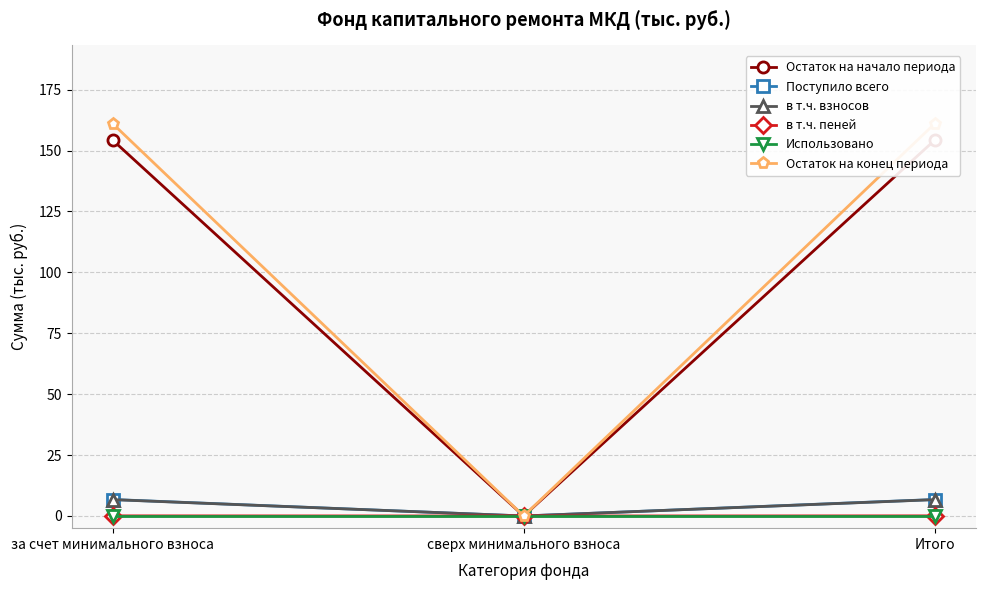

How many data points in Поступило всего are less than 6?

1